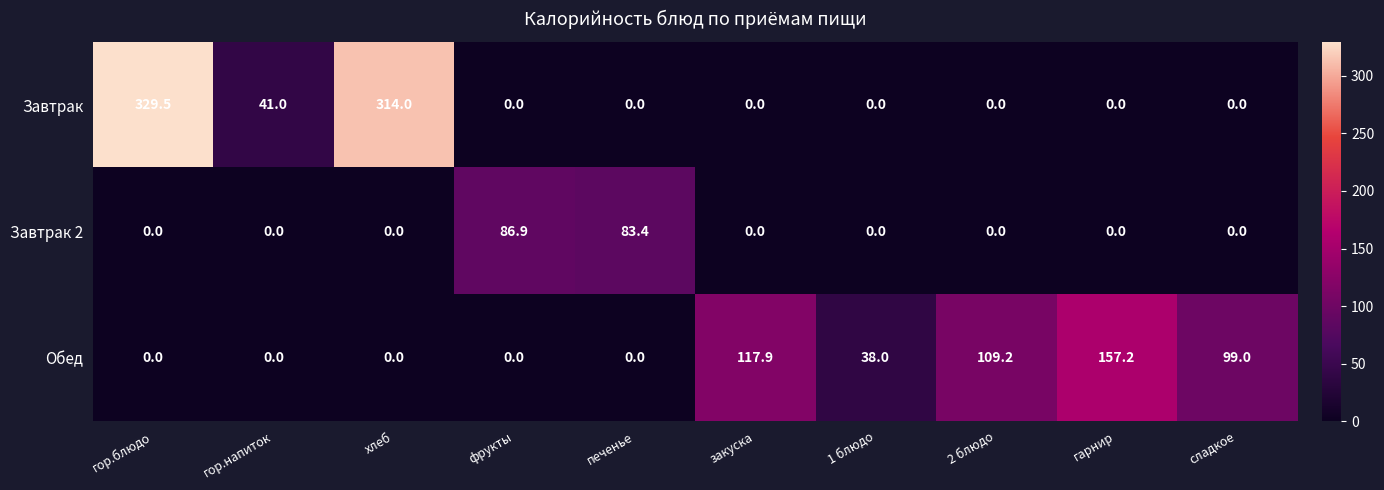

Is the value of Обед at закуска greater than the value of Завтрак 2 at 2 блюдо?

Yes